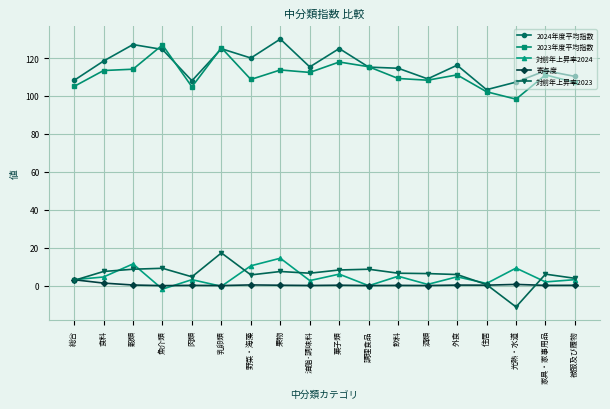

True or false: 対前年上昇率2024 has more than 0 interior local peaks.

True